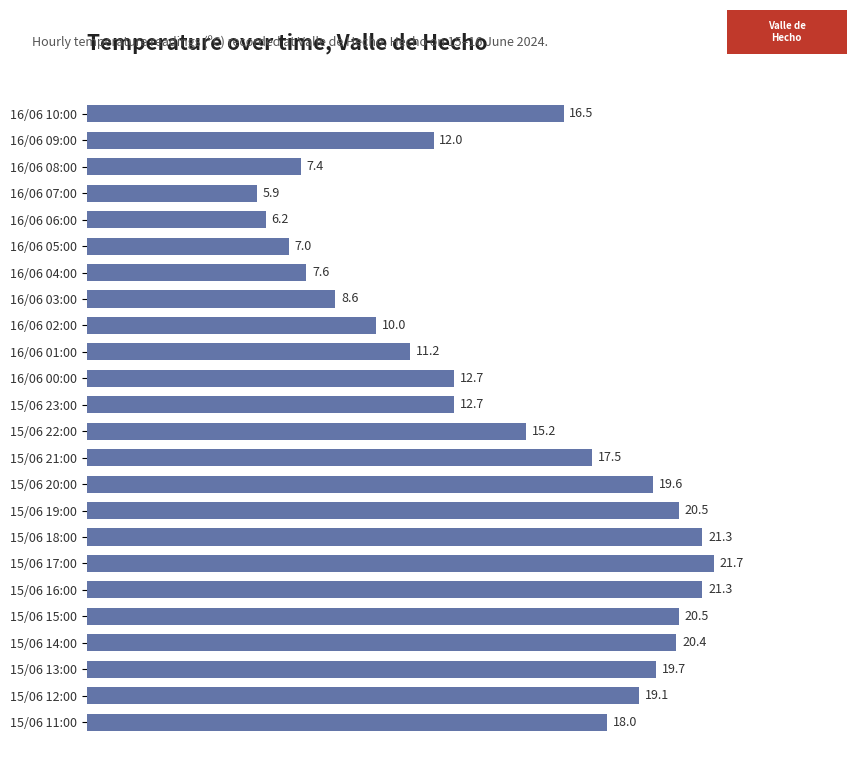

What position from the top is 16/06 05:00?

6